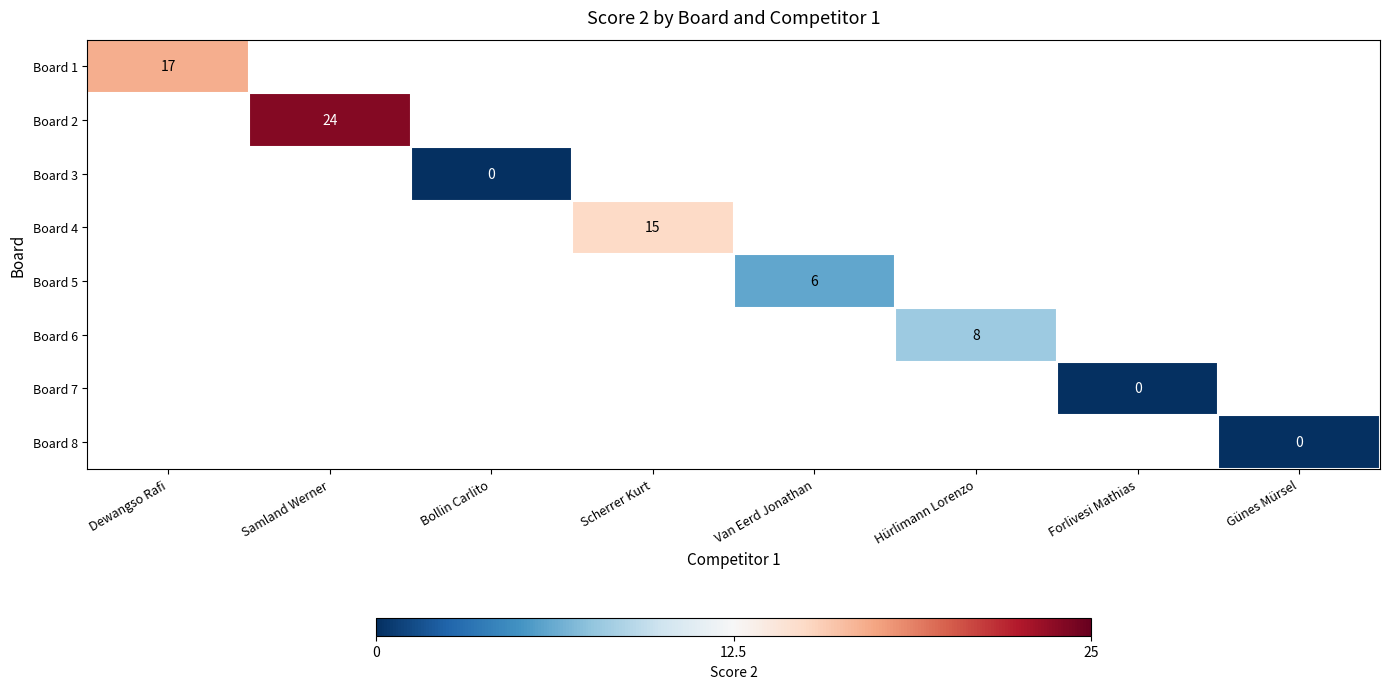

The Board 2 series shows 24 at Samland Werner. True or false?

True